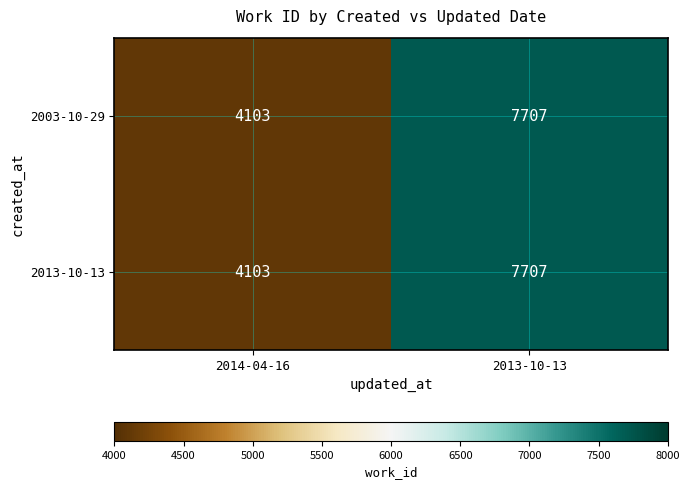

Reading left to right, extract all data points from this chart.

2003-10-29: 2014-04-16=4103	2013-10-13=7707
2013-10-13: 2014-04-16=4103	2013-10-13=7707